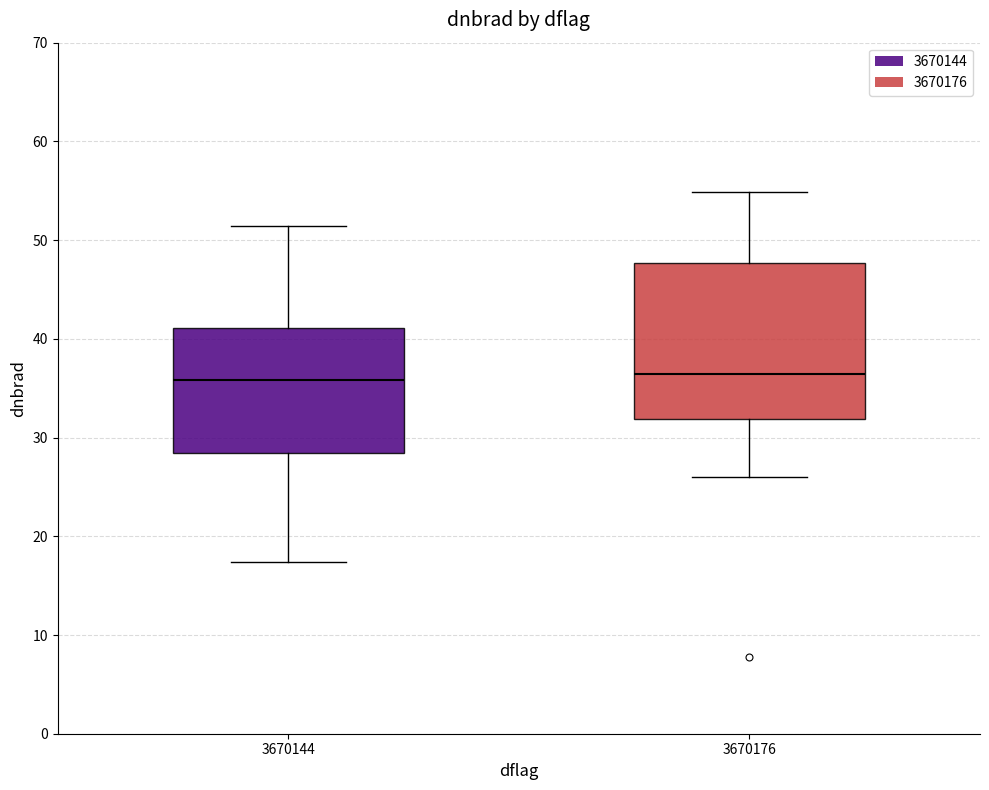

Reading left to right, transcribe this box plot: for each box, give where its median line is, the range the box spans, and where its two whiskers end, as read against the y-axis. The values are not printed on the chart, so give them approximately, as read against the axis.

3670144: median 36, box 28 to 41, whiskers 17 to 51
3670176: median 36, box 32 to 48, whiskers 26 to 55